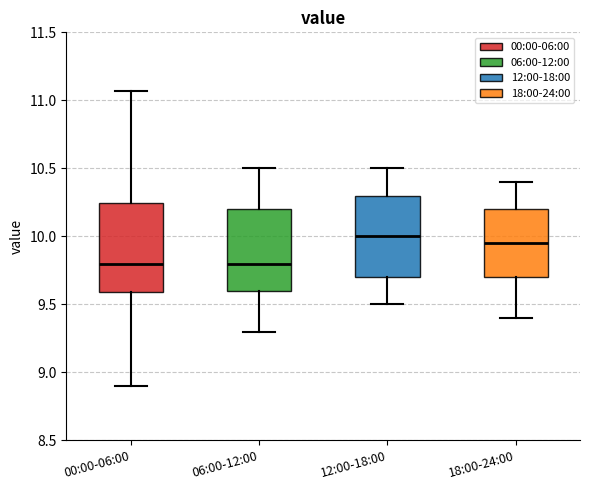

Reading left to right, read every box against the y-axis: the position of its median line, the range the box covers, and the ends of its whiskers. The values are not printed on the chart, so give them approximately, as read against the axis.

00:00-06:00: median 9.80, box 9.60 to 10.25, whiskers 8.90 to 11.05
06:00-12:00: median 9.80, box 9.60 to 10.20, whiskers 9.30 to 10.50
12:00-18:00: median 10.00, box 9.70 to 10.30, whiskers 9.50 to 10.50
18:00-24:00: median 9.95, box 9.70 to 10.20, whiskers 9.40 to 10.40